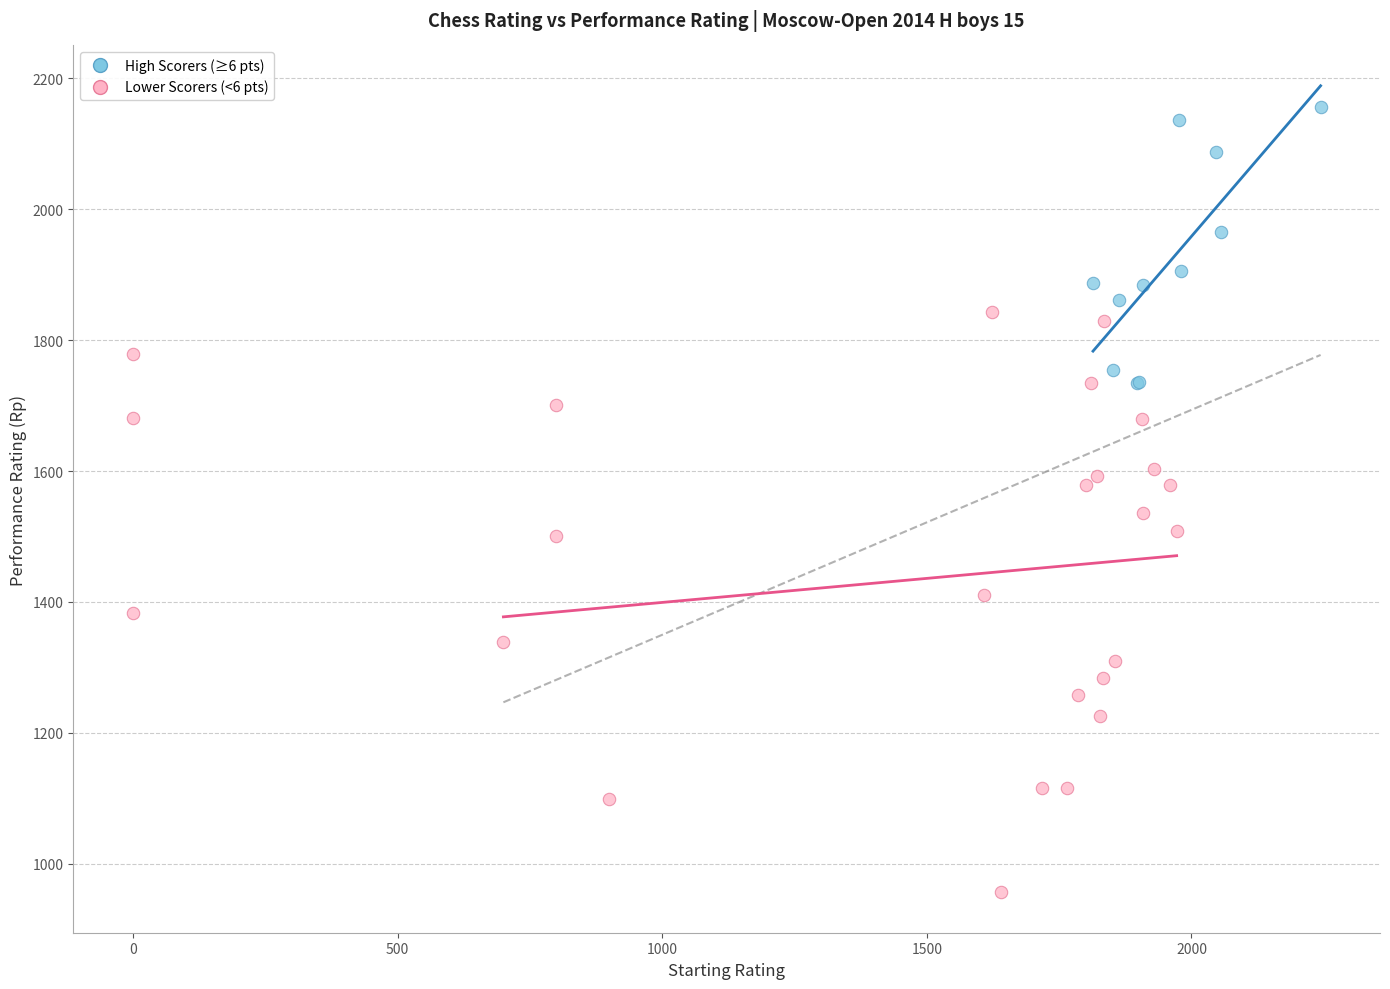

Which series has the largest Y range (max minus min)?

Lower Scorers (<6 pts)